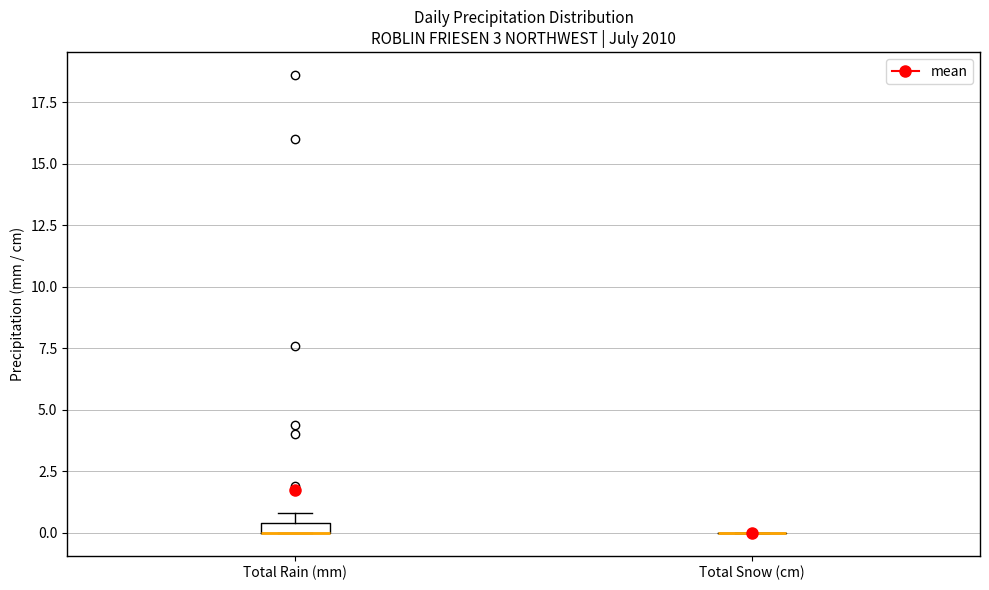

Where is the upper edge of the box for Total Rain (mm) on the y-axis? The values are not printed on the chart, so give them approximately, as read against the axis.

0.5